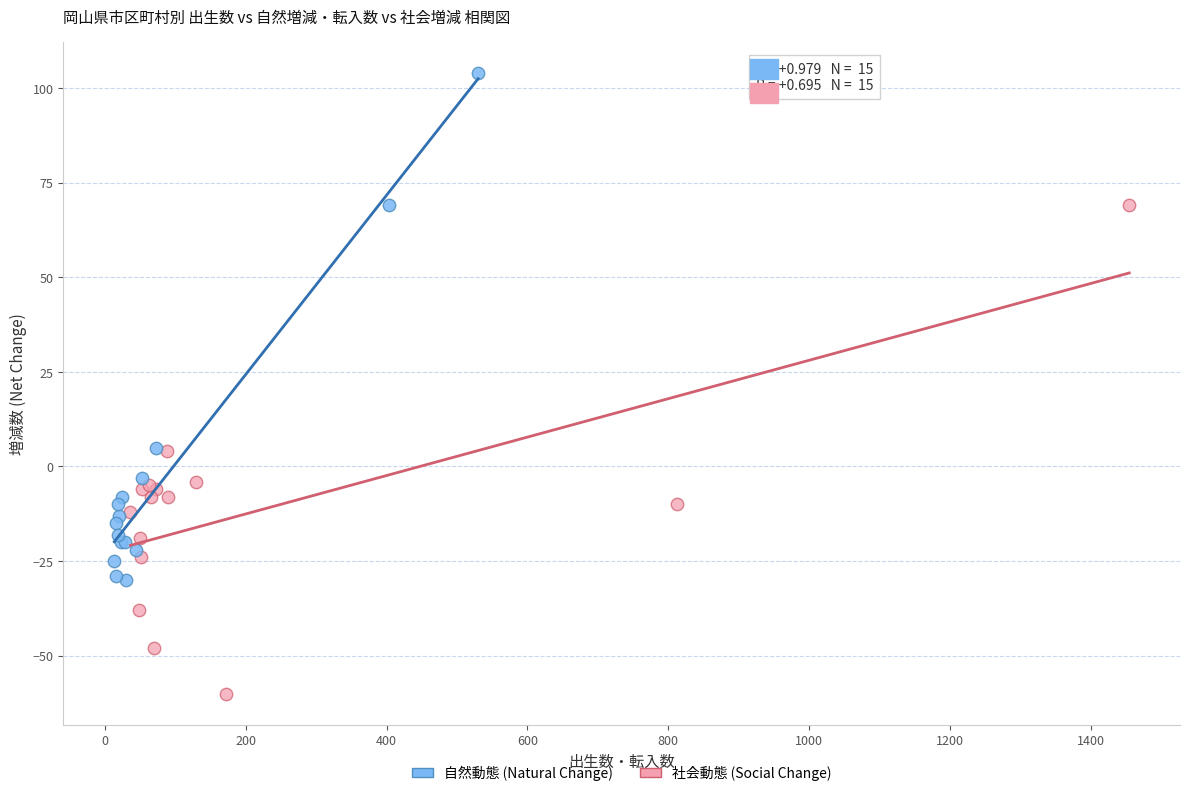

Which series contains the lowest Y value?

社会動態 (Social Change)